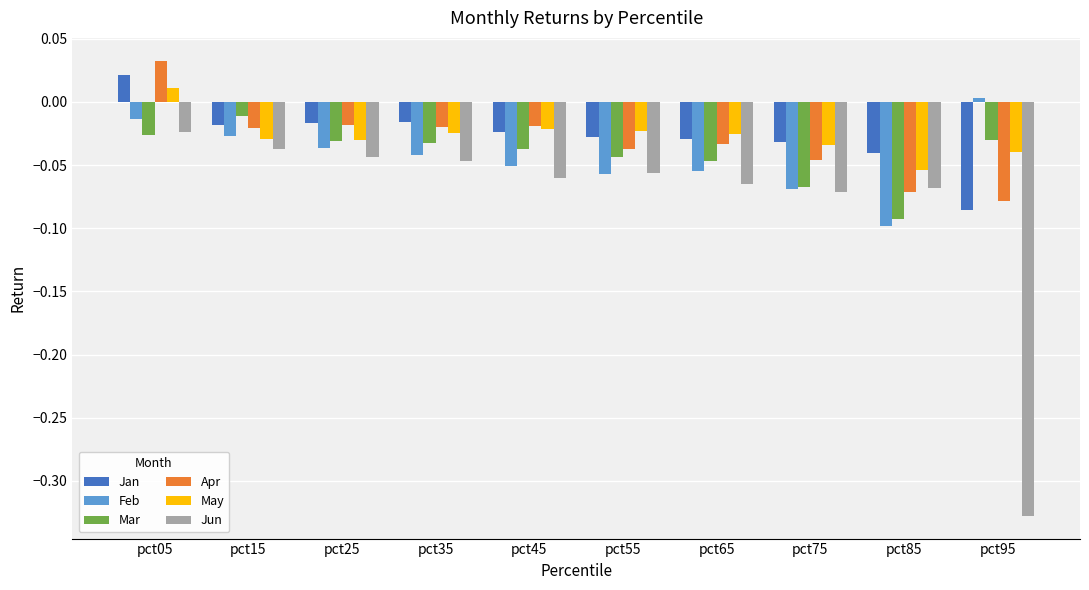

Between pct35 and pct75, which series saw the biggest shift?

Mar